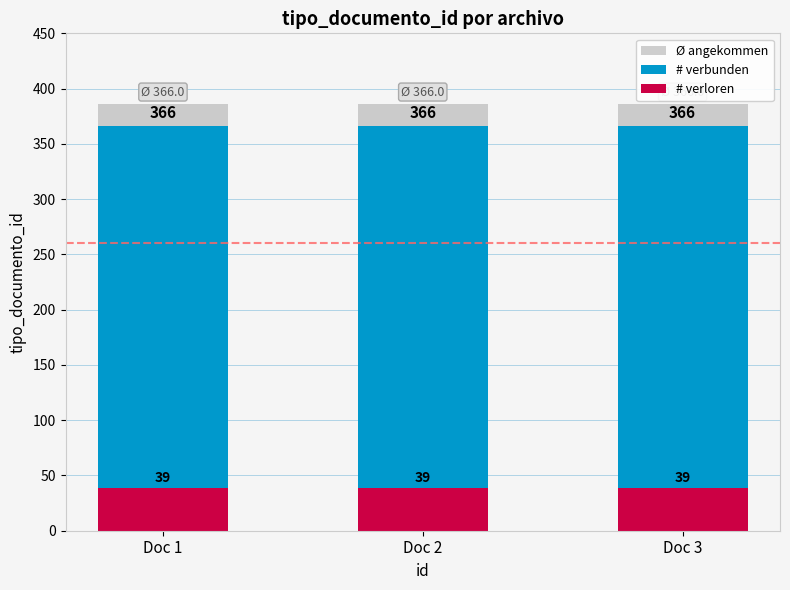

How many distinct data groups are displayed?

3